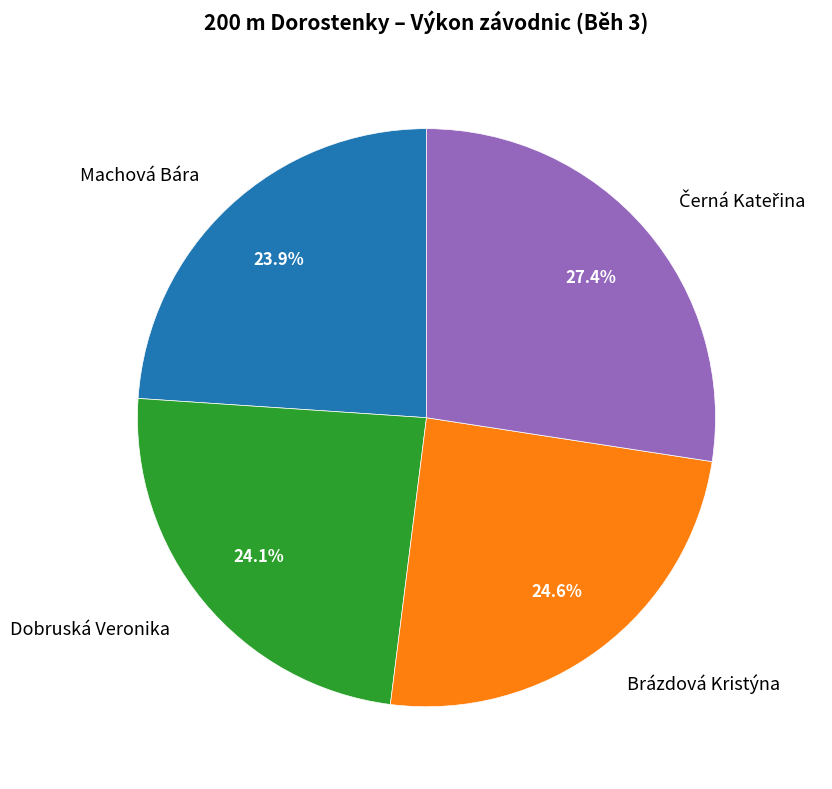

Is there any slice that represents more than half of the pie?

No